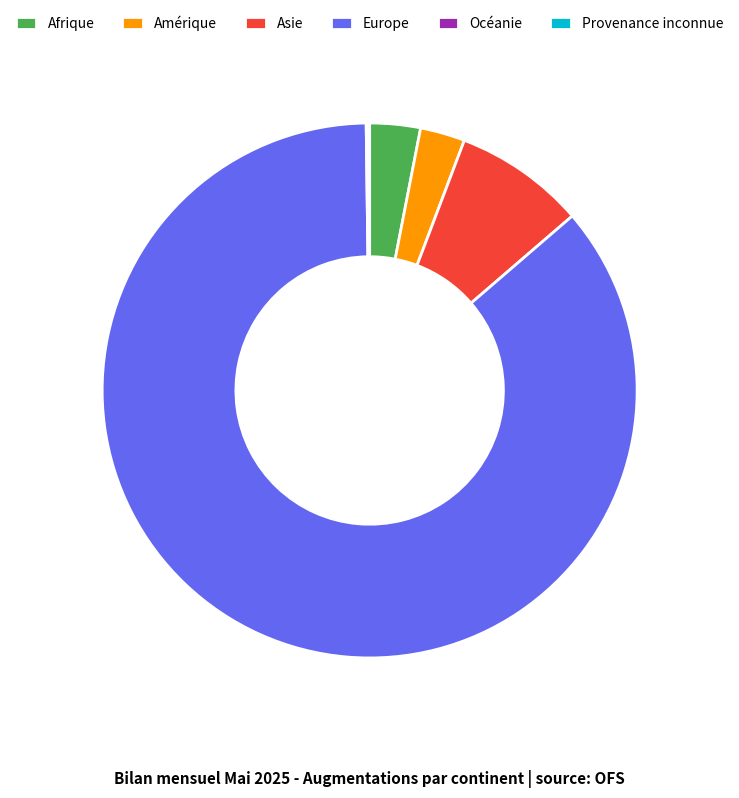

Do Europe and Asie together represent more than half of the pie?

Yes